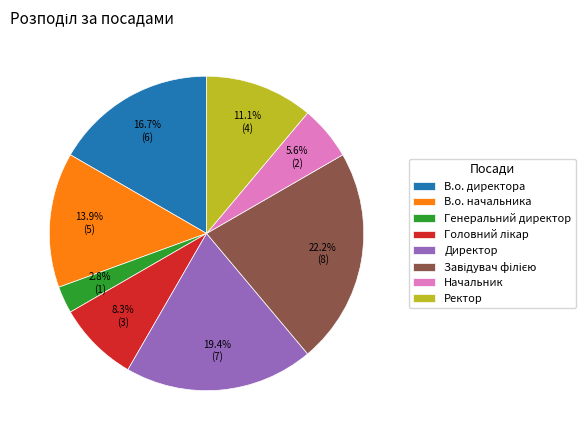

Between Ректор and Директор, which is larger?

Директор